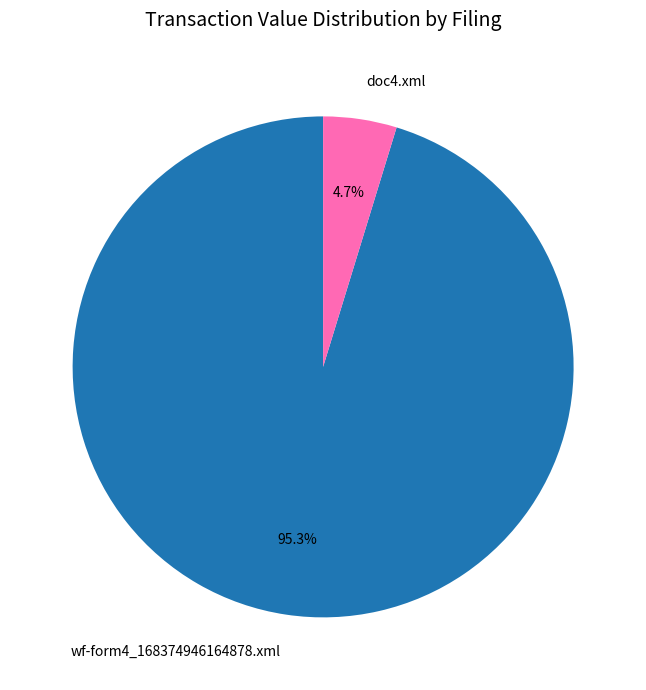

Does wf-form4_168374946164878.xml account for over 50% of the chart?

Yes